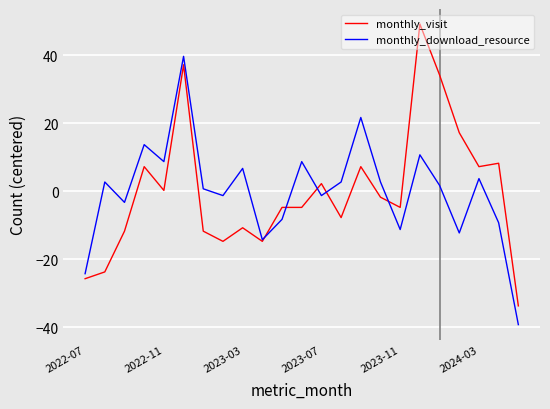

Rank the series by their maximum value, from lowest to highest.

monthly_download_resource, monthly_visit